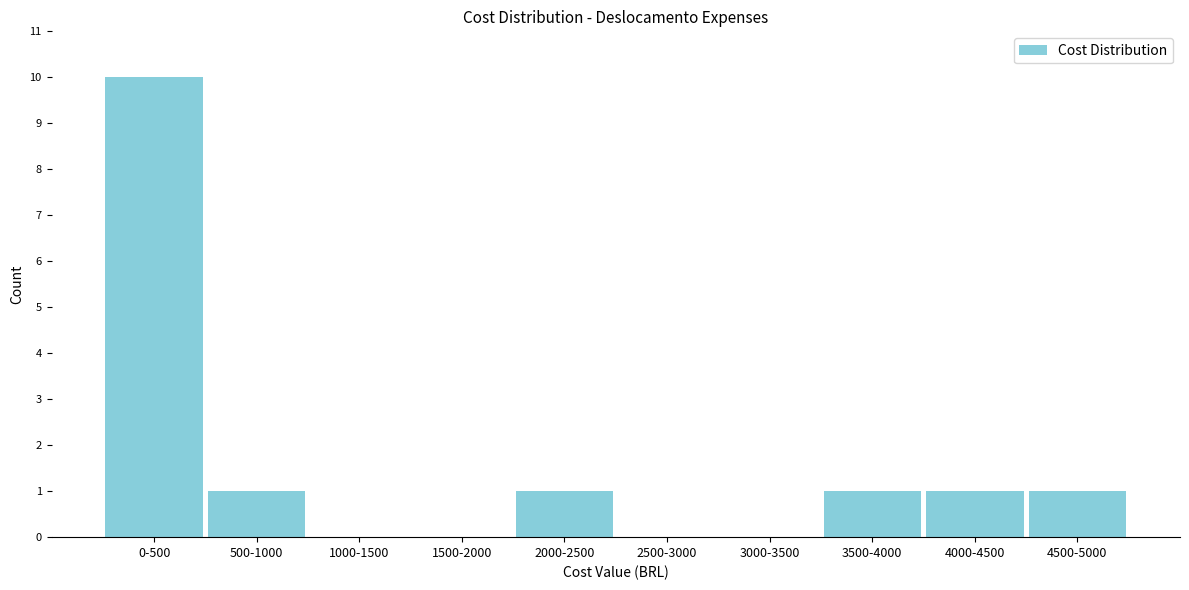

Reading left to right, what are all the values shown in this chart?

0-500=10	500-1000=1	1000-1500=0	1500-2000=0	2000-2500=1	2500-3000=0	3000-3500=0	3500-4000=1	4000-4500=1	4500-5000=1